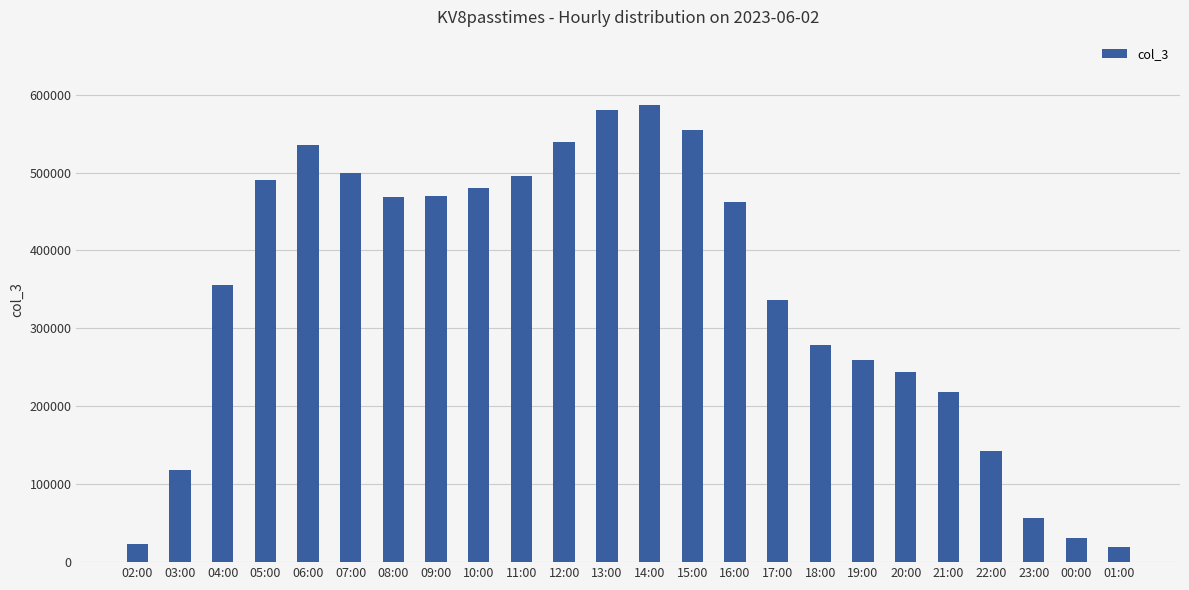

Are the bars horizontal?

No